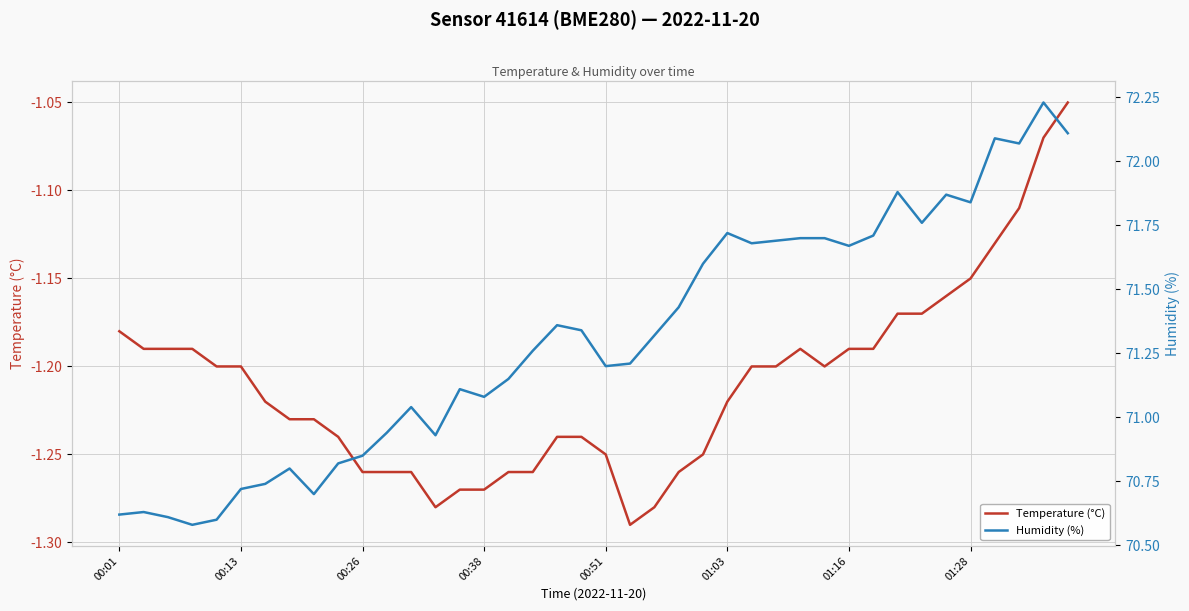

Reading right to left, what are all the values shown in this chart?

Temperature (°C): -1.1	-1.1	-1.1	-1.1	-1.1	-1.2	-1.2	-1.2	-1.2	-1.2	-1.2	-1.2	-1.2	-1.2	-1.2	-1.2	-1.3	-1.3	-1.3	-1.2	-1.2	-1.2	-1.3	-1.3	-1.3	-1.3	-1.3	-1.3	-1.3	-1.3	-1.2	-1.2	-1.2	-1.2	-1.2	-1.2	-1.2	-1.2	-1.2	-1.2
Humidity (%): 72.1	72.2	72.1	72.1	71.8	71.9	71.8	71.9	71.7	71.7	71.7	71.7	71.7	71.7	71.7	71.6	71.4	71.3	71.2	71.2	71.3	71.4	71.3	71.2	71.1	71.1	70.9	71.0	70.9	70.8	70.8	70.7	70.8	70.7	70.7	70.6	70.6	70.6	70.6	70.6